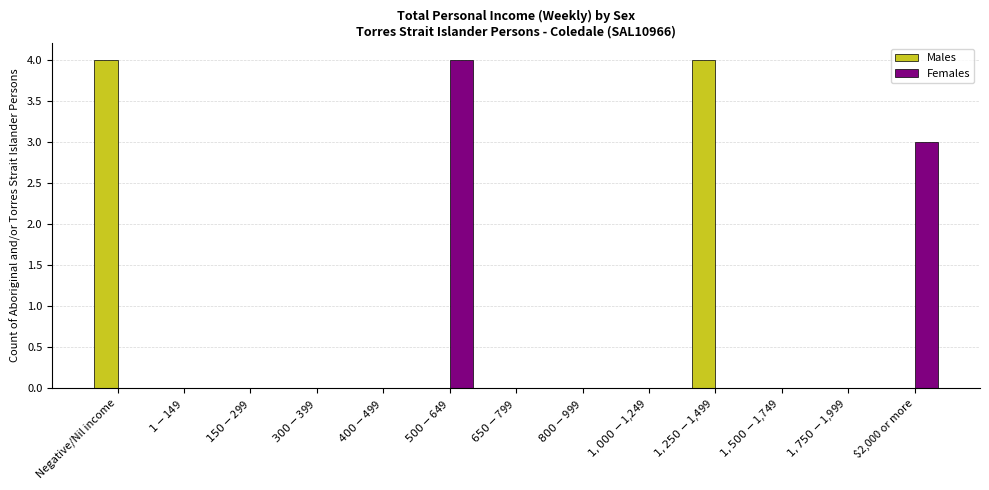

What is the sum of all Females values?

7